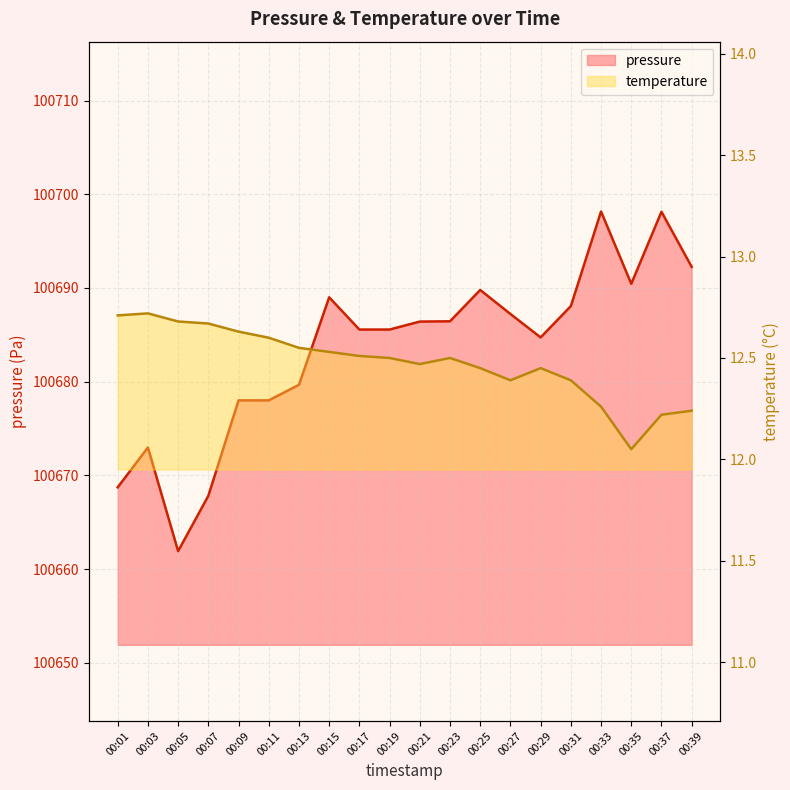

At which category is the sum across all series the highest?

00:33